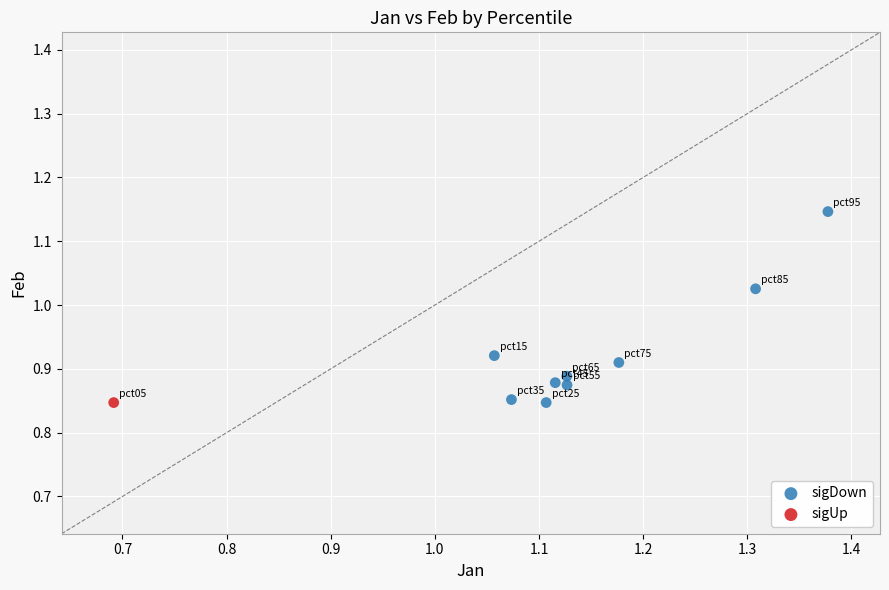

What are all the series names shown in the legend?

sigDown, sigUp